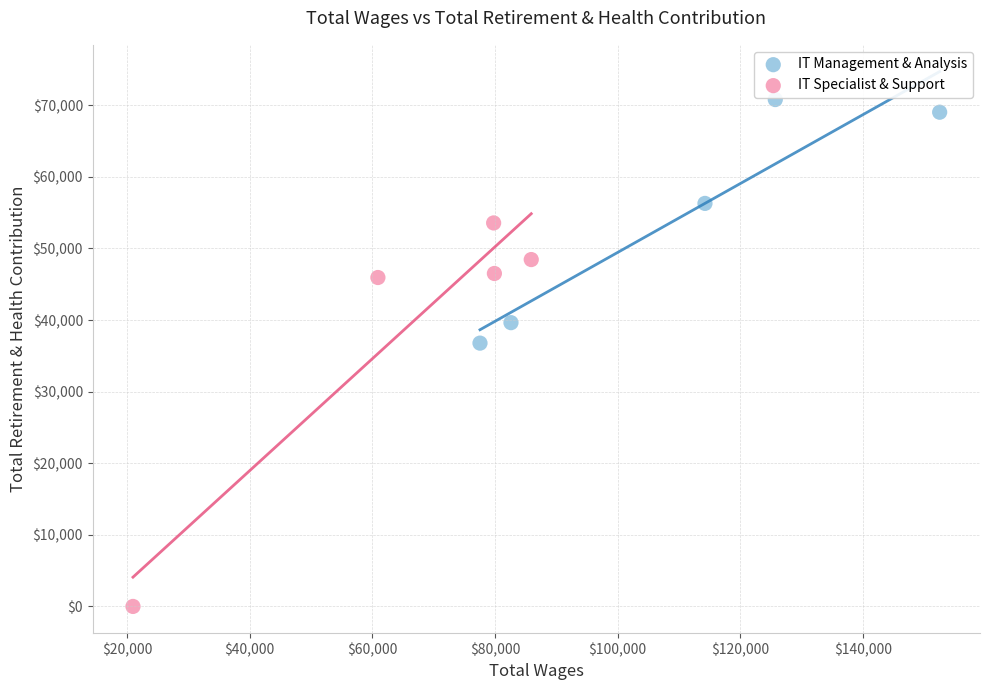

Which series has the widest spread of Y values?

IT Specialist & Support